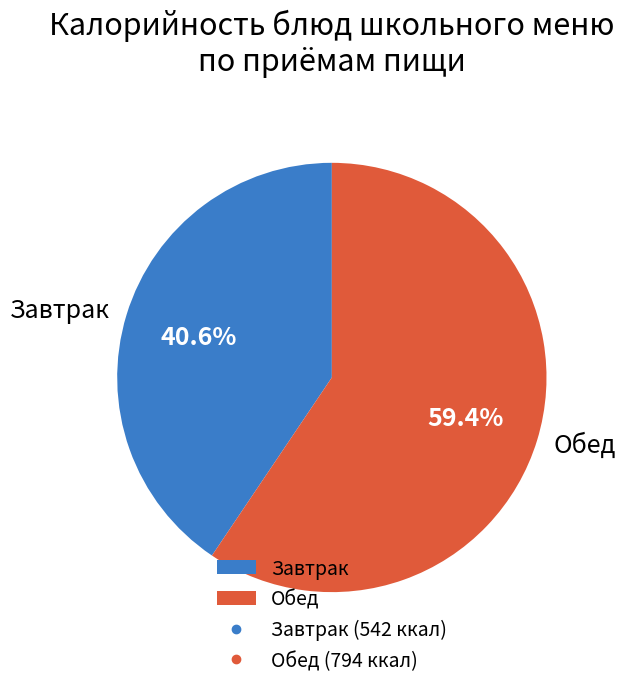

Which slice is the largest?

Обед